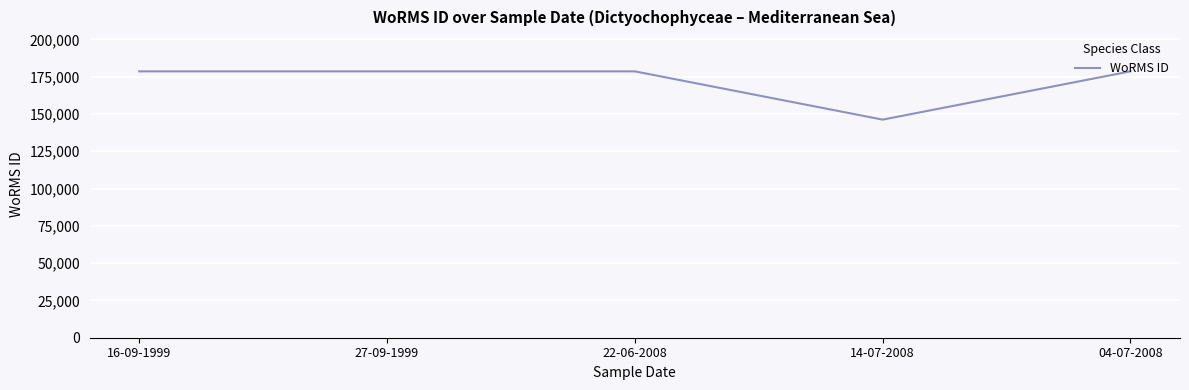

Reading right to left, extract all data points from this chart.

04-07-2008=178599	14-07-2008=146232	22-06-2008=178599	27-09-1999=178599	16-09-1999=178599